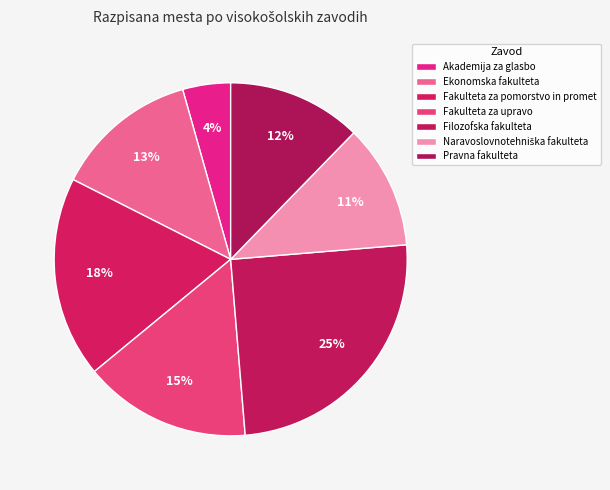

Does Fakulteta za upravo represent more than half of the total?

No